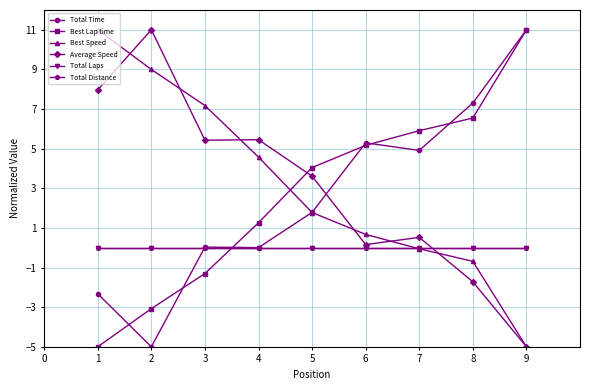

Is this an area chart (filled region under the line)?

No